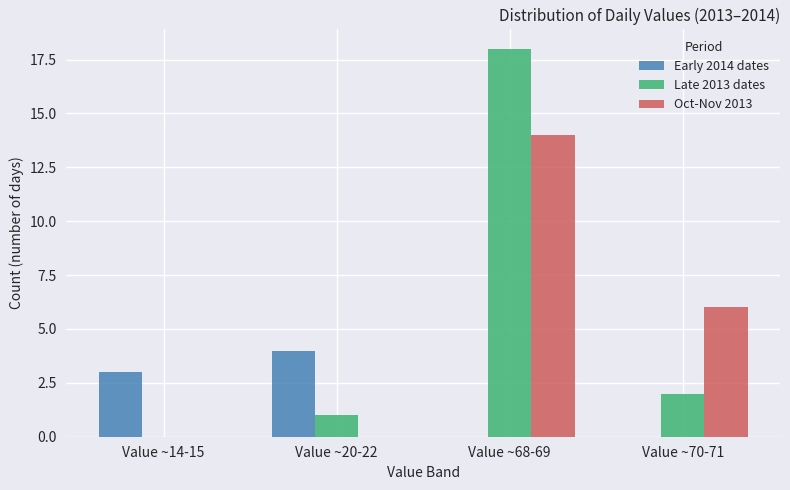

What is the sum of all Late 2013 dates values?

21